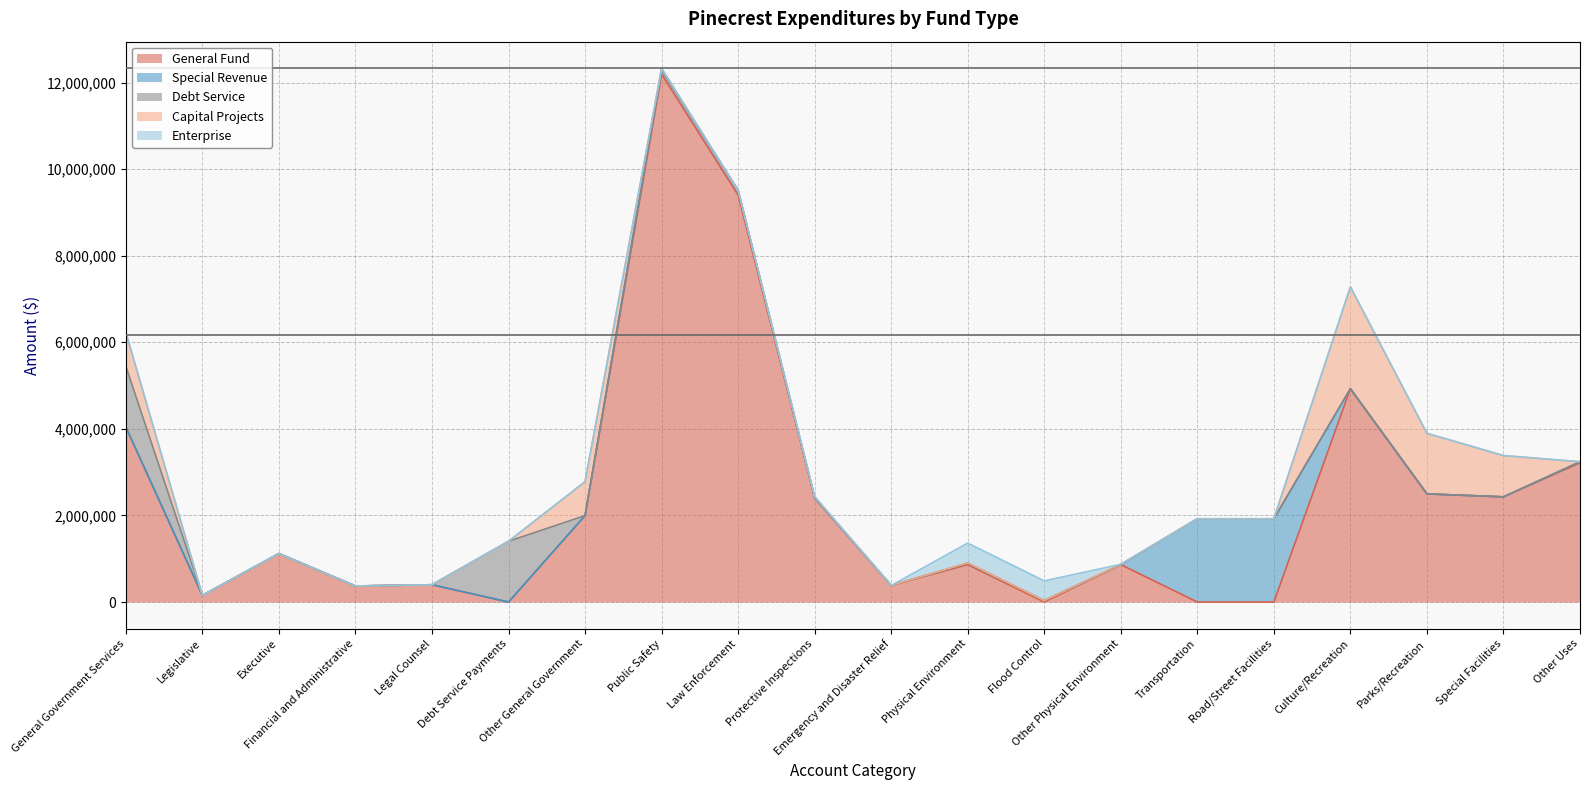

What is the maximum value shown in the chart?

12192640